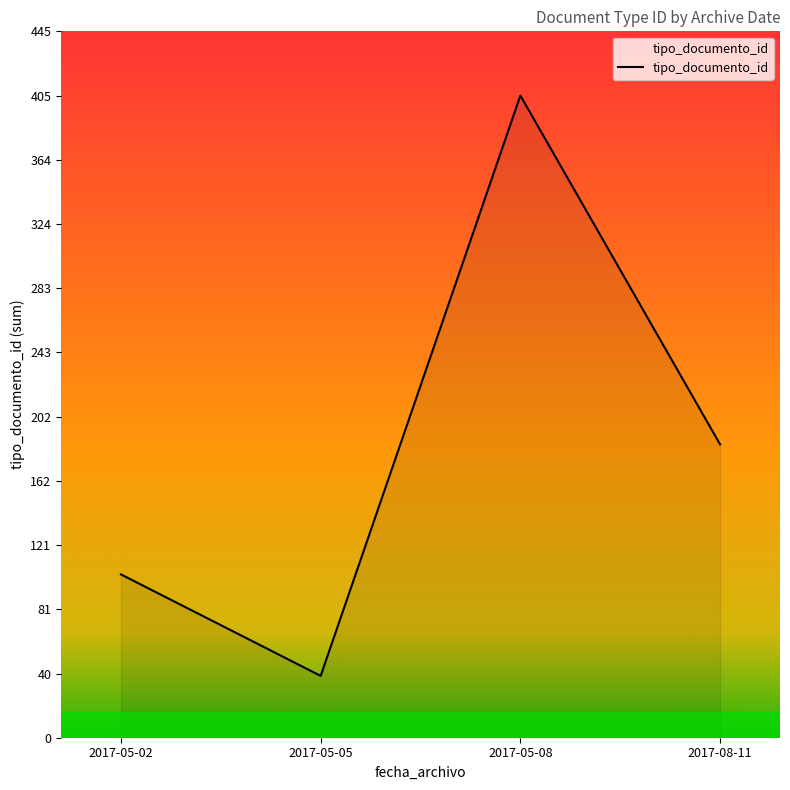

Is it true that the value at 2017-05-08 is 233?

False